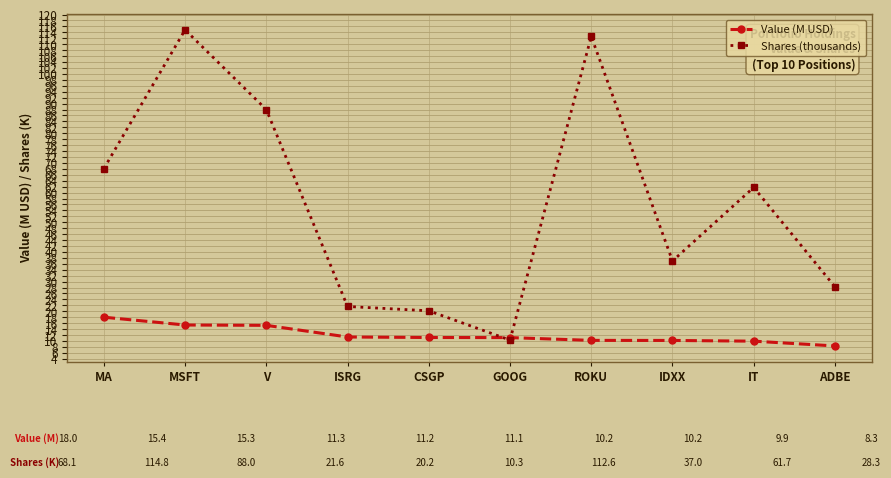

Where do Shares (thousands) and Value (M USD) first cross each other?

CSGP and GOOG